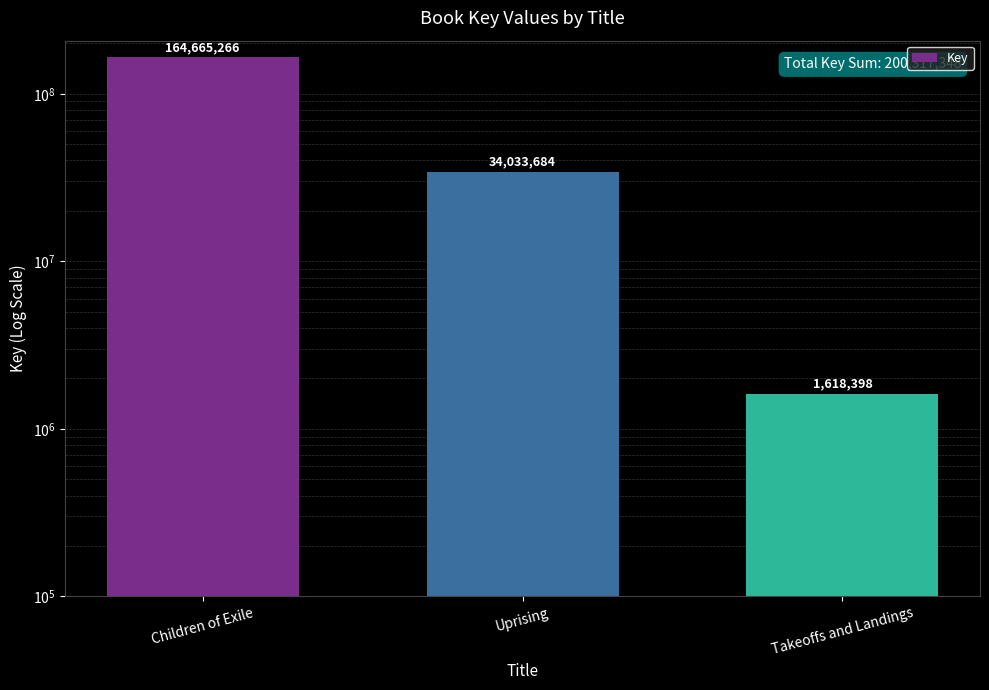

What is the ratio of the value at Children of Exile to the value at Uprising?

4.8